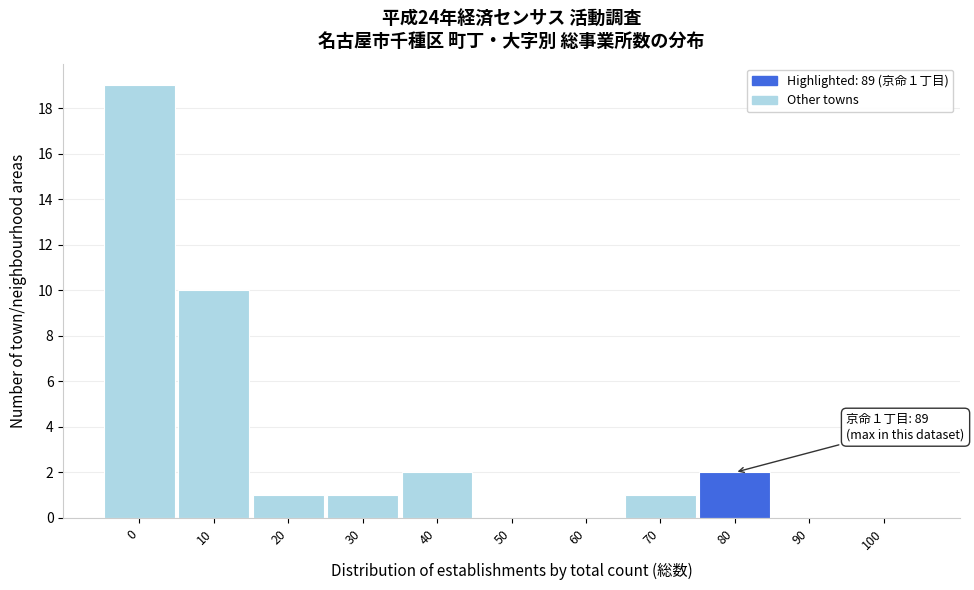

Reading left to right, transcribe all the data shown in this chart.

0=19	10=10	20=1	30=1	40=2	50=0	60=0	70=1	80=2	90=0	100=0